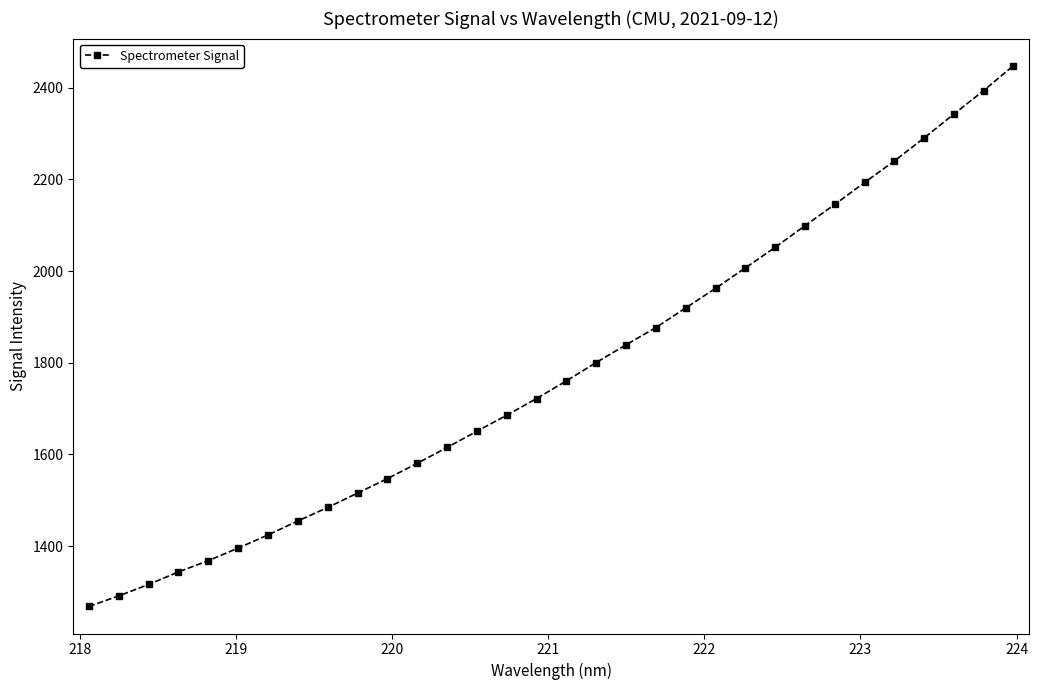

What is the minimum value shown in the chart?

1268.5